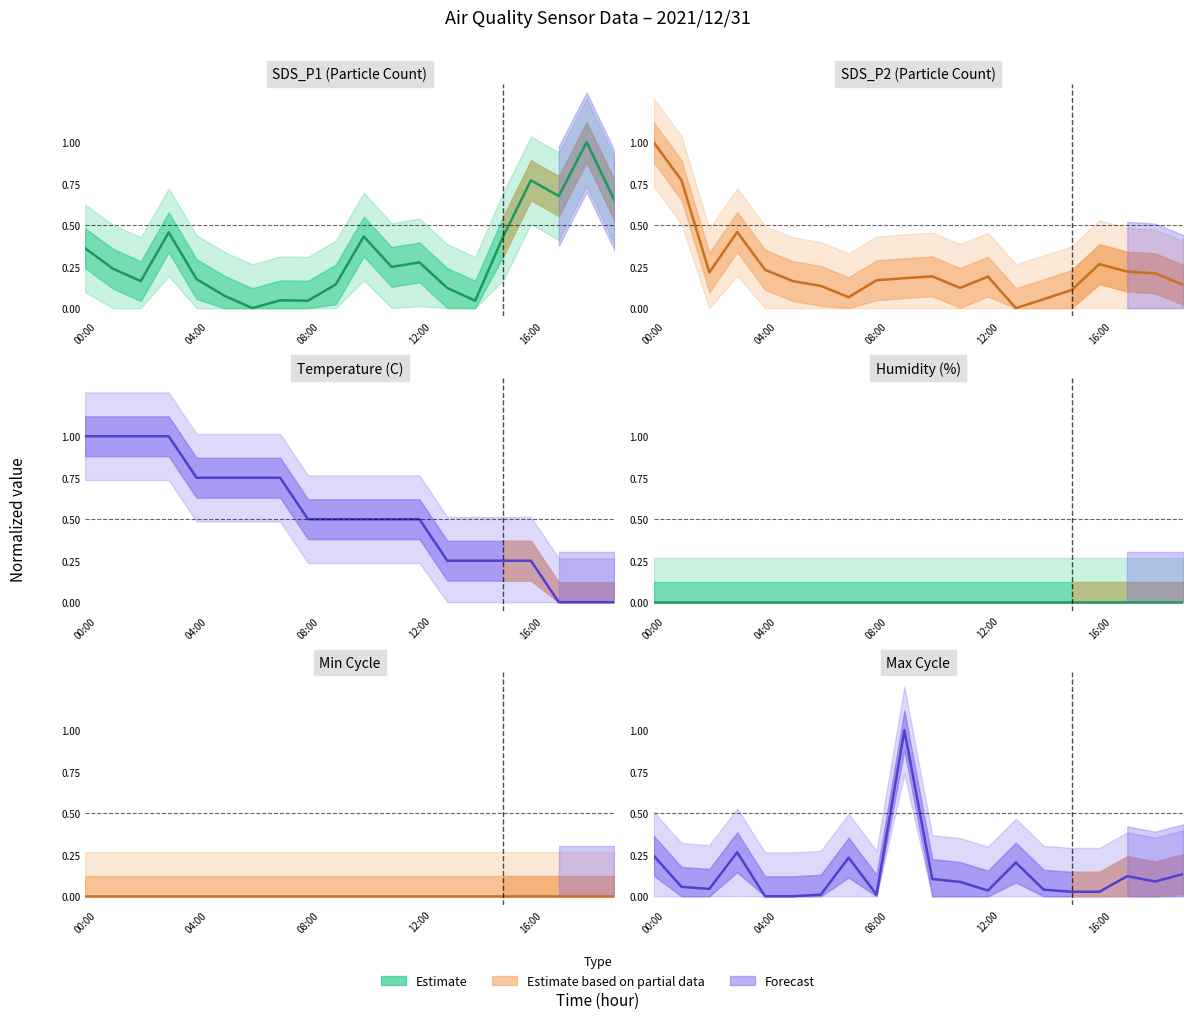

What is the label of the 10th point from the left?

9